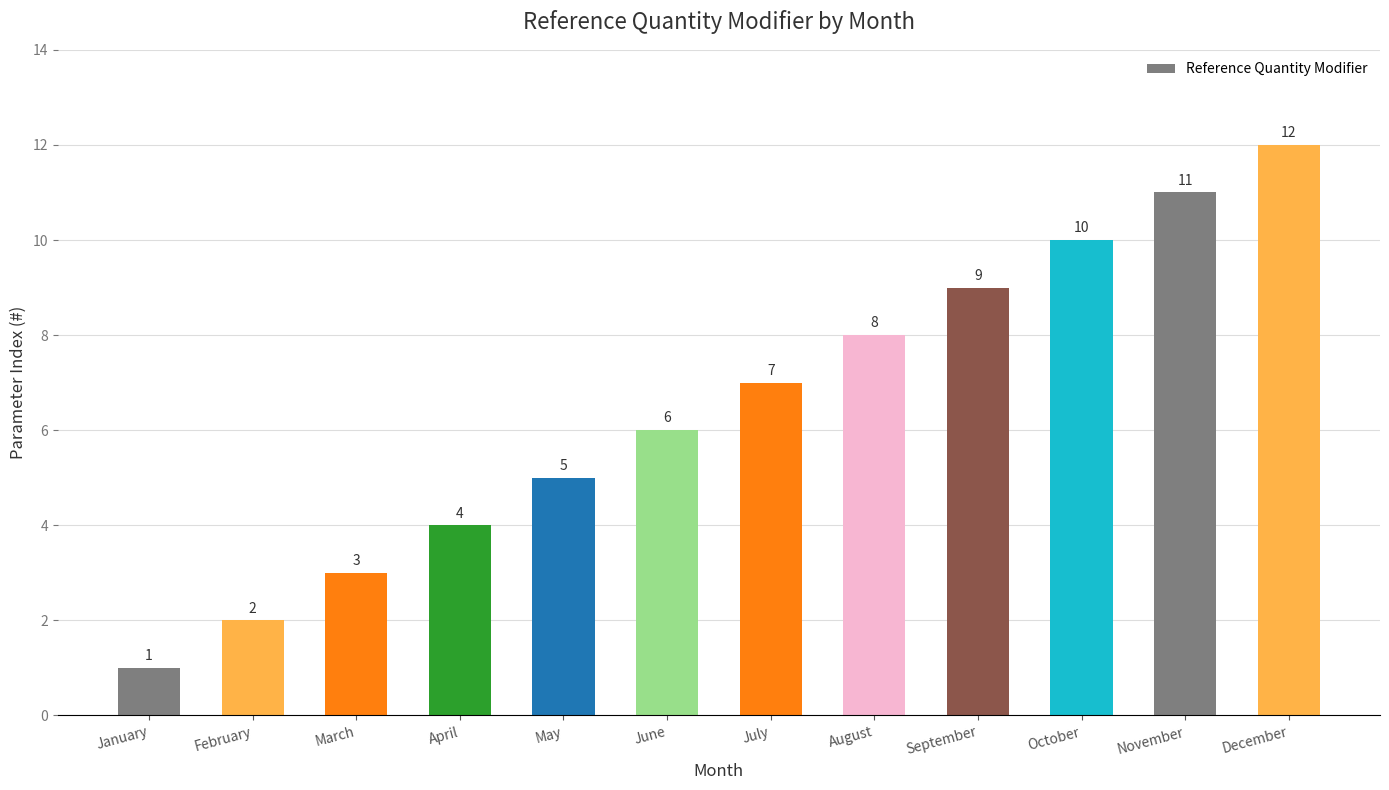

Are the bars grouped side by side (vs. stacked)?

No